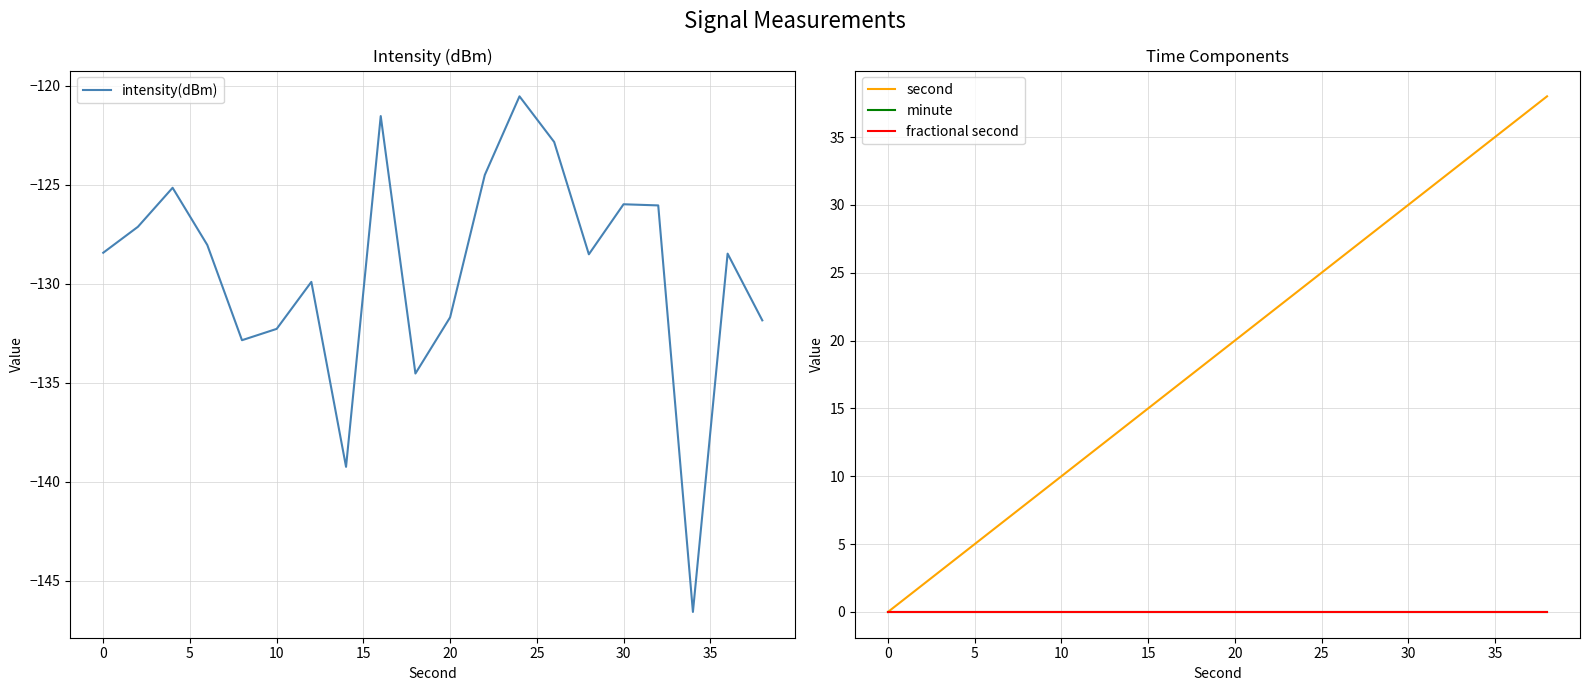

The value of intensity(dBm) at 0 is -31.5. True or false?

False